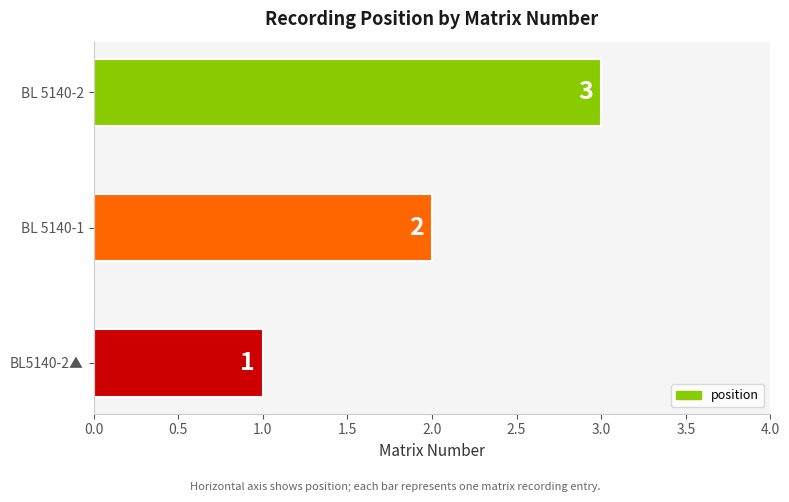

True or false: the data shows 0 at BL 5140-1.

False